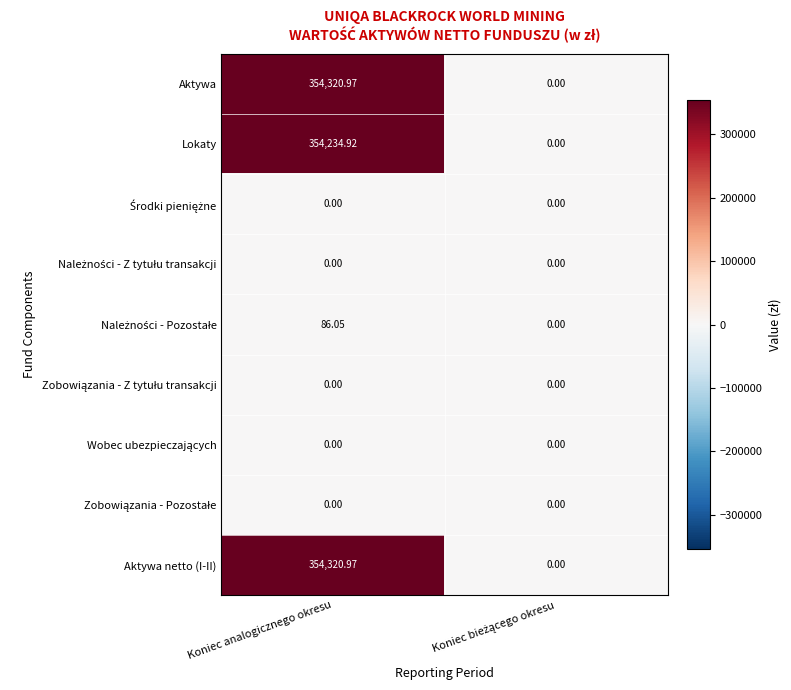

What is the total value across all series at Koniec analogicznego okresu?

1062962.9